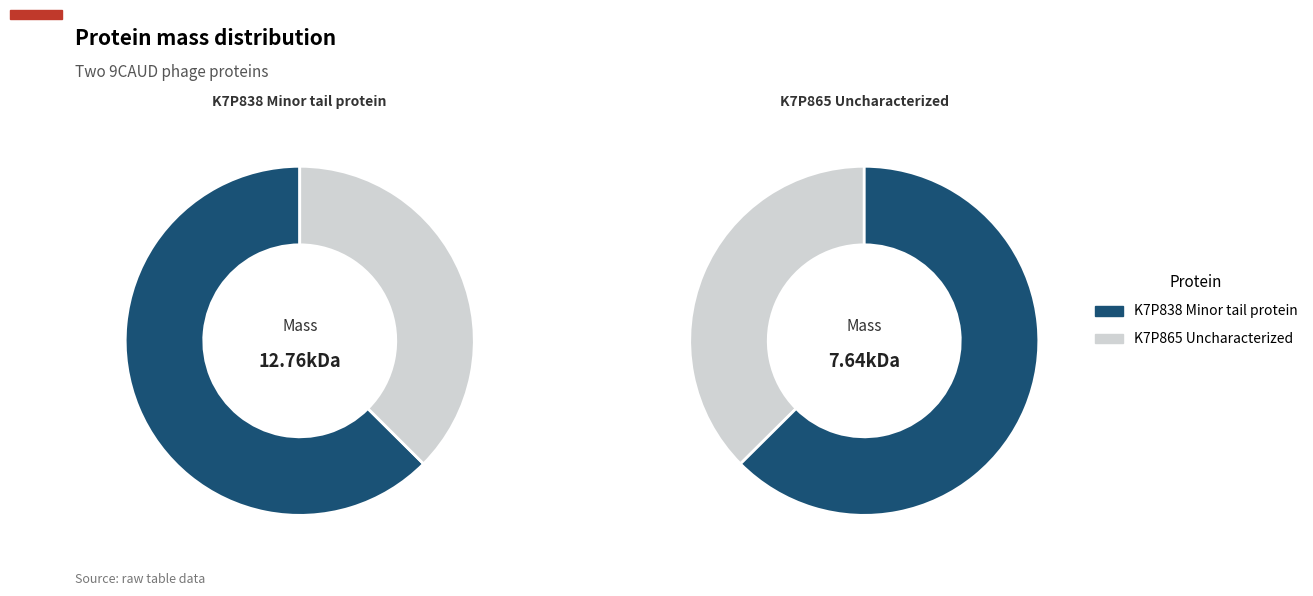

Is it true that tr|K7P865|K7P865_9CAUD Uncharacterized protein is 37% of the pie?

True